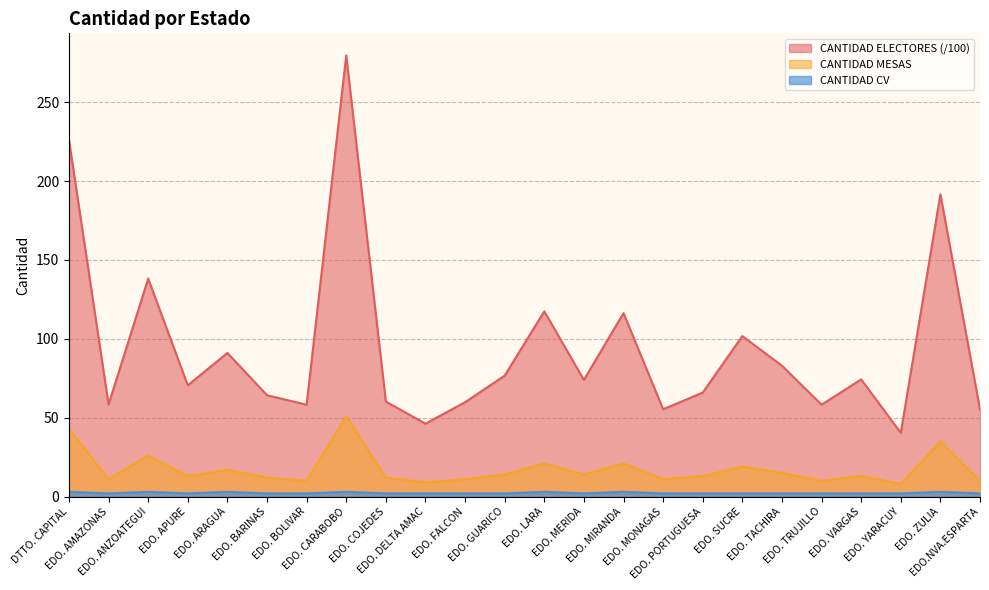

At which label is CANTIDAD CV closest to 2?

EDO. AMAZONAS